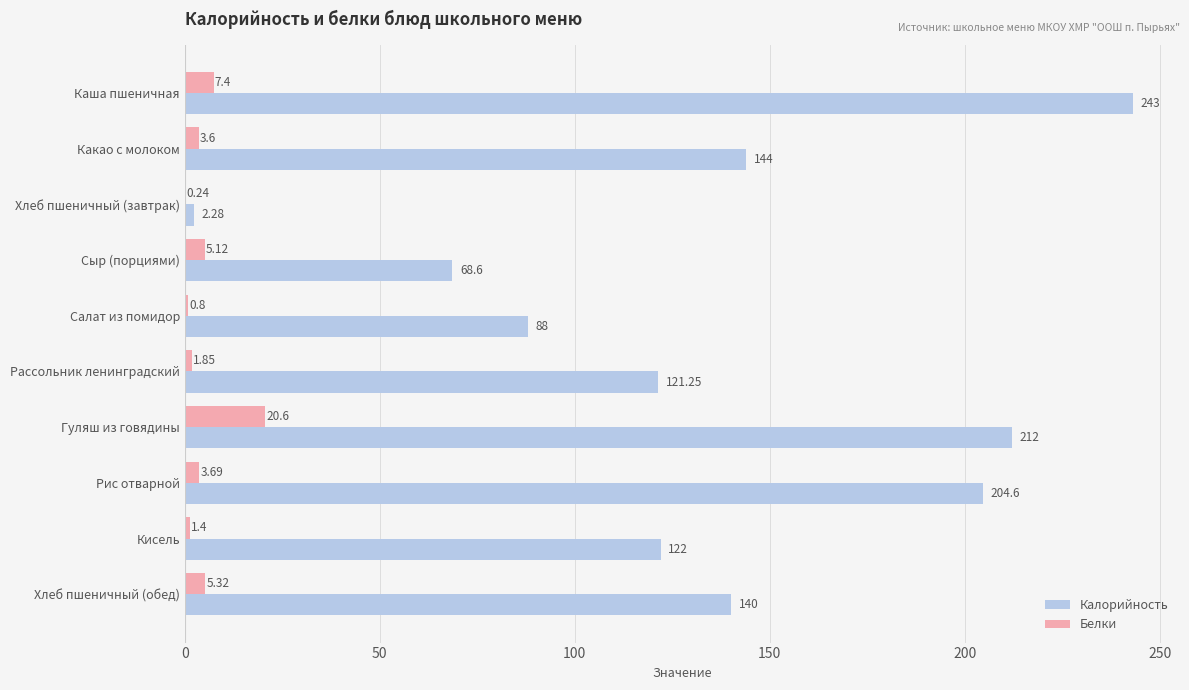

What is the sum of the Калорийность values at Рис отварной and Кисель?

326.6